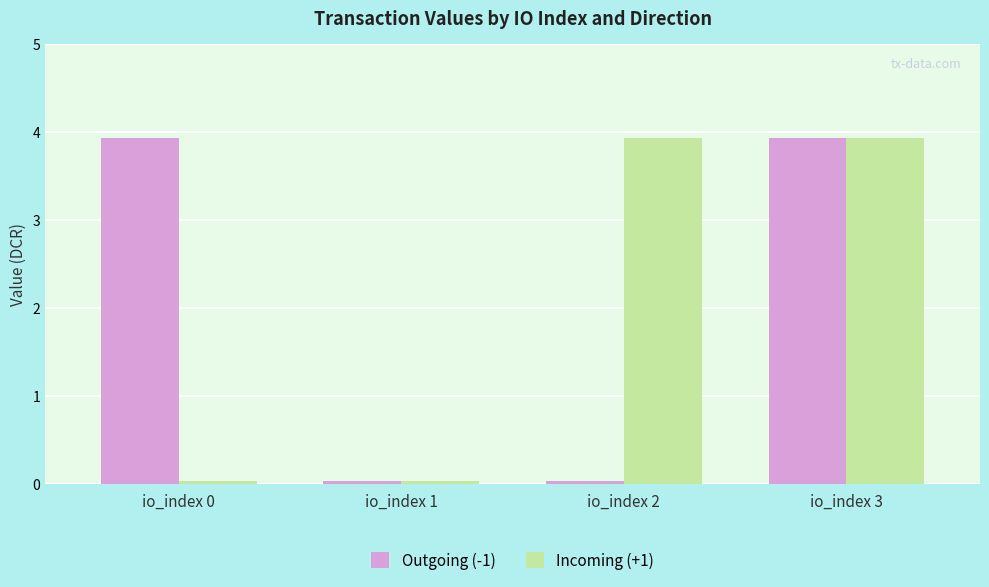

How many groups of bars are there?

4